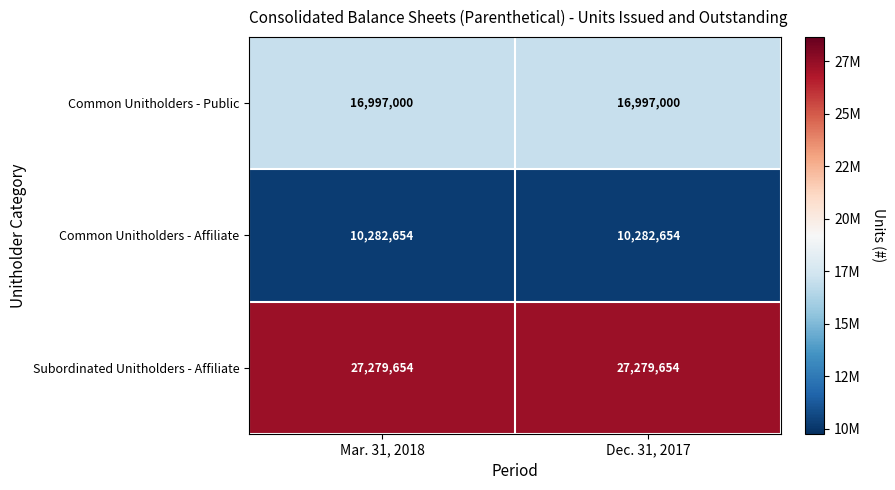

What is the total value across all series at Mar. 31, 2018?

54559308